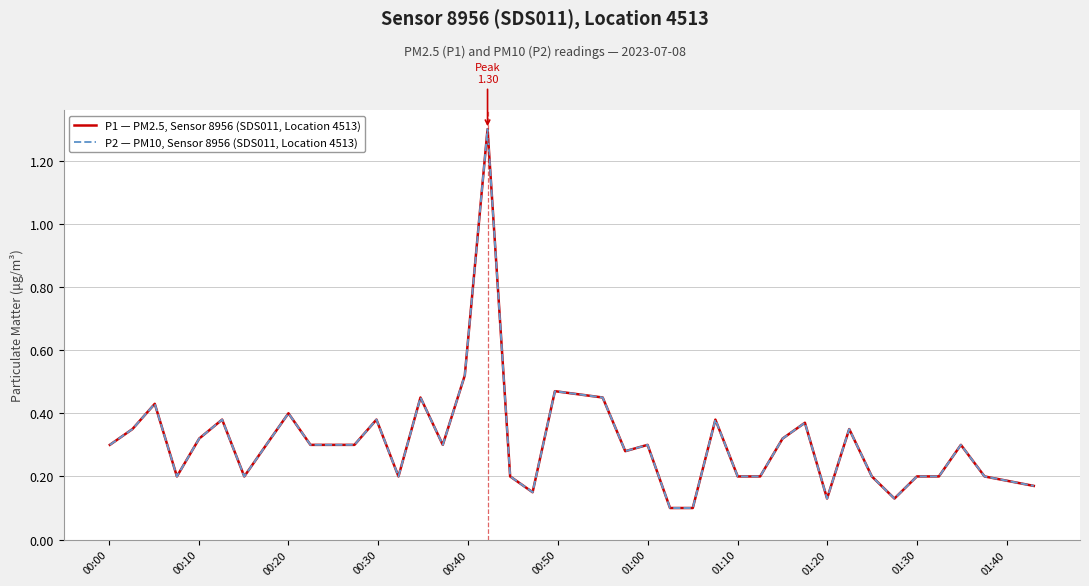

Which series has the largest range (max minus min)?

P1 — PM2.5, Sensor 8956 (SDS011, Location 4513)